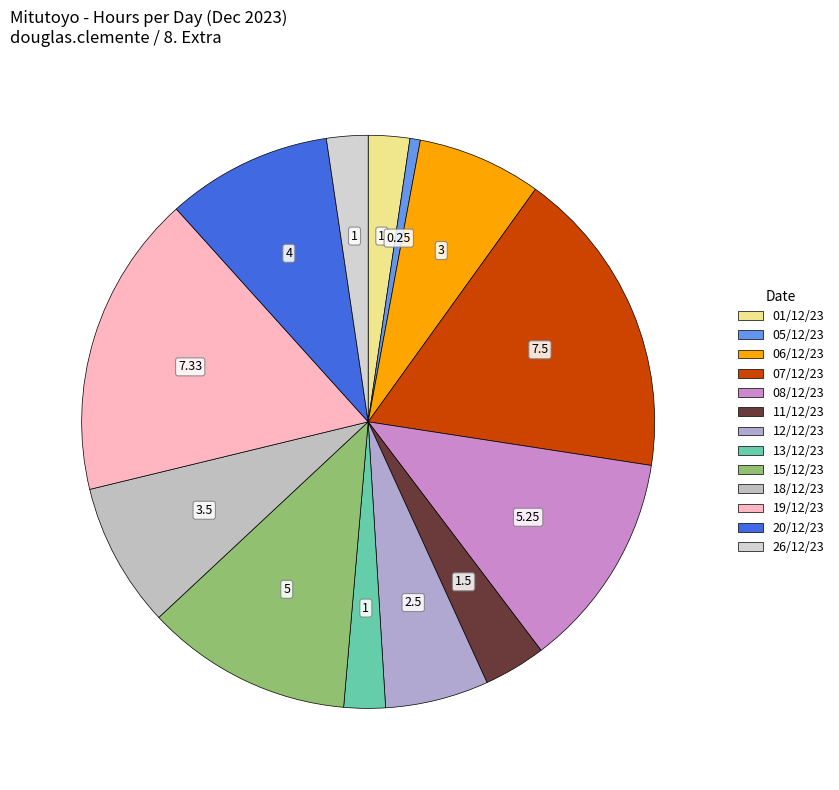

Does 15/12/23 account for over 50% of the chart?

No